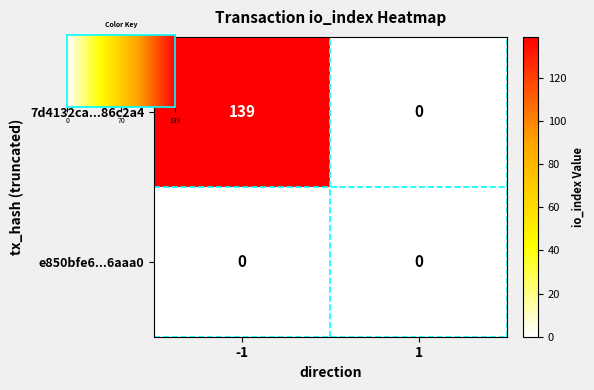

What is the average value of the 7d4132ca...86c2a4 series?

70